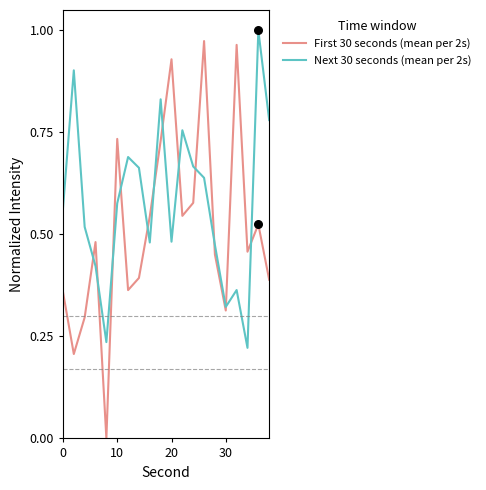

Which series has the largest total across all categories?

Next 30 seconds (mean per 2s)